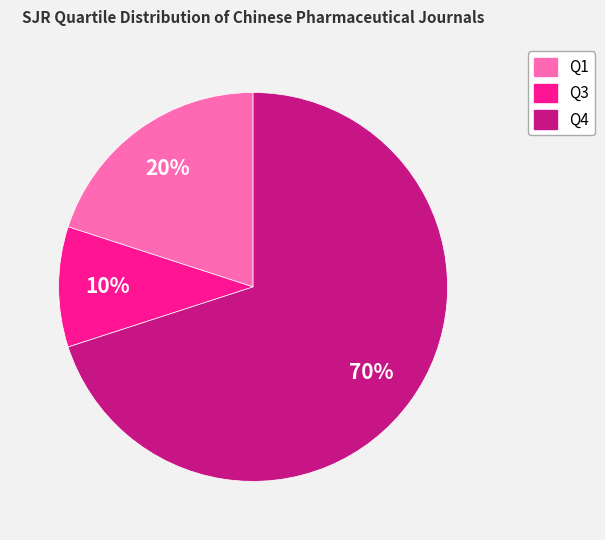

Which slice is the smallest?

Q3